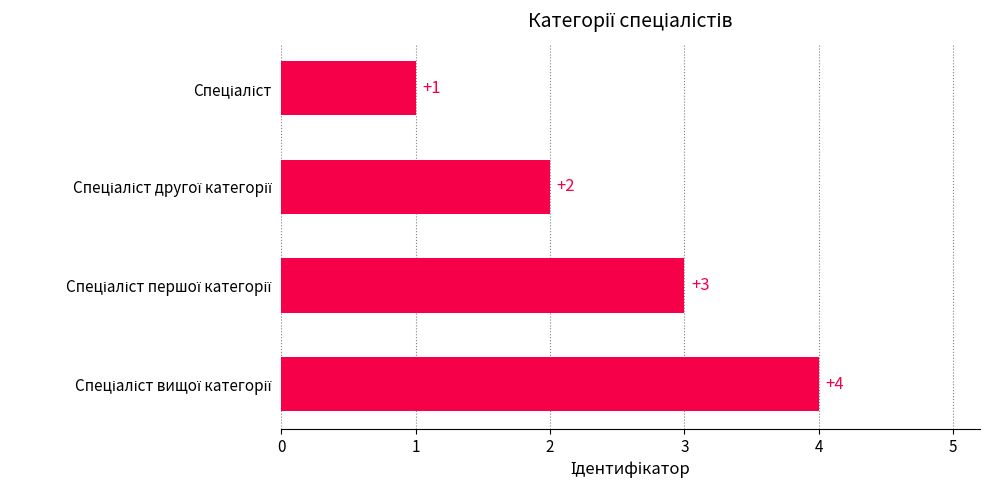

What is the sum of all values?

10